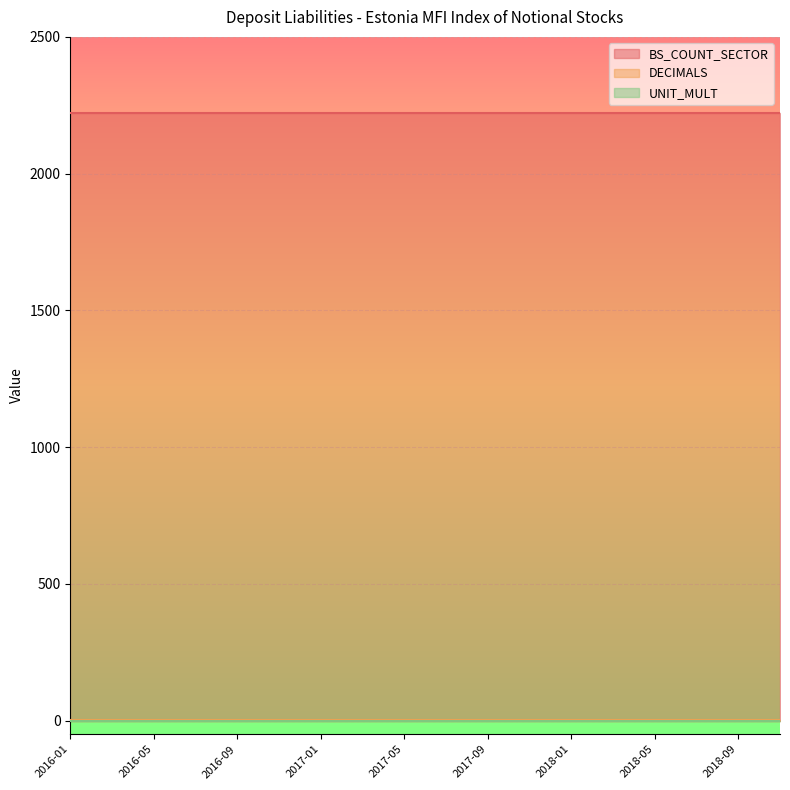

True or false: BS_COUNT_SECTOR has more than 2 points higher than both neighbors.

False